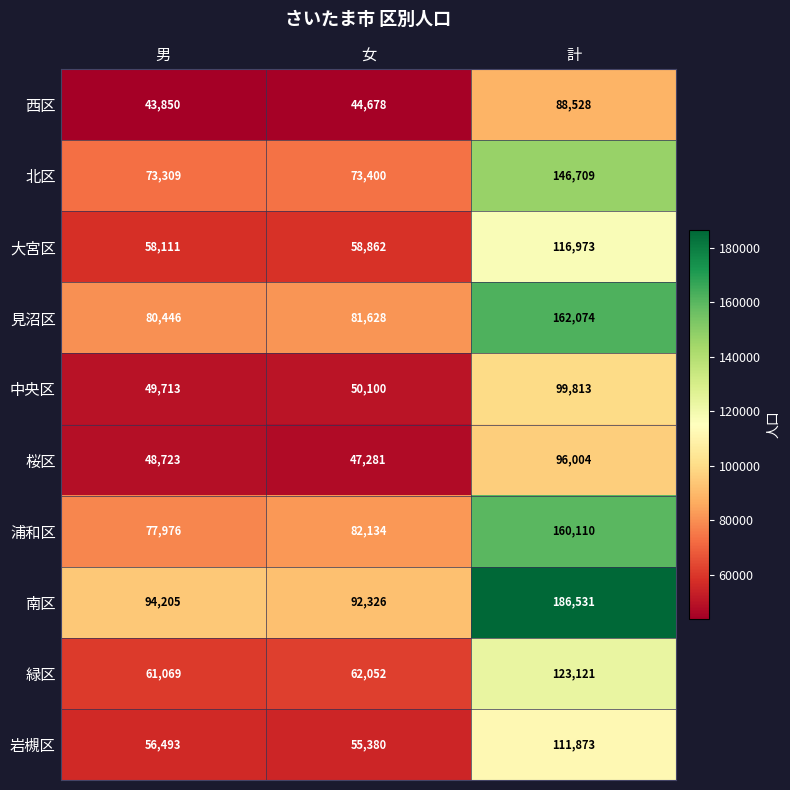

What is the difference between the maximum and minimum values in the 浦和区 series?

82134